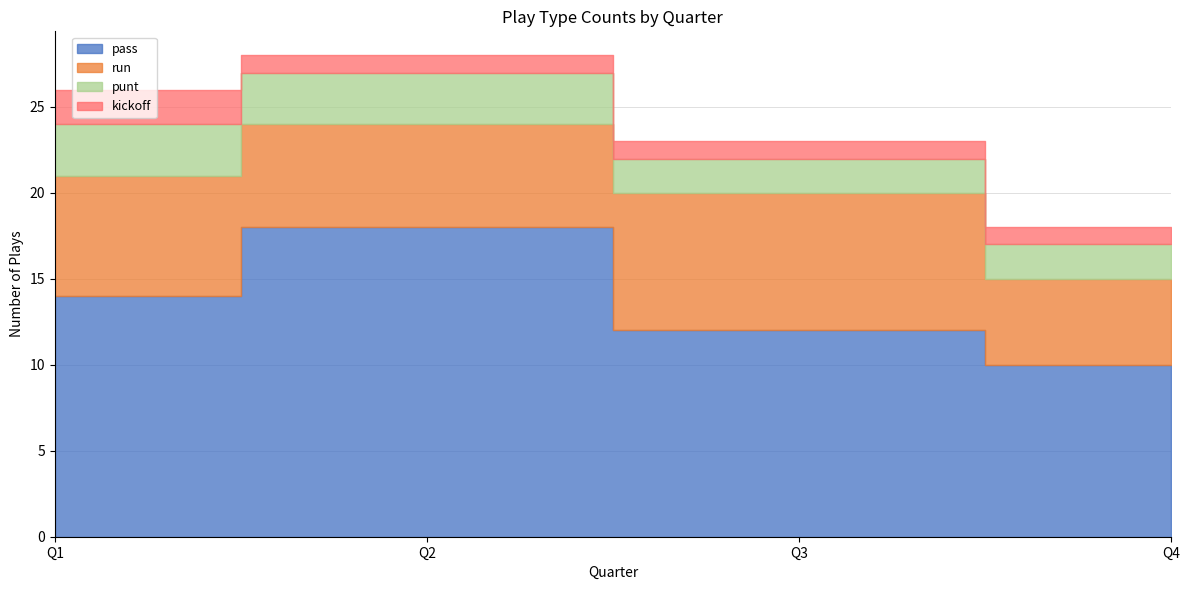

How many data points in punt are less than 3?

2